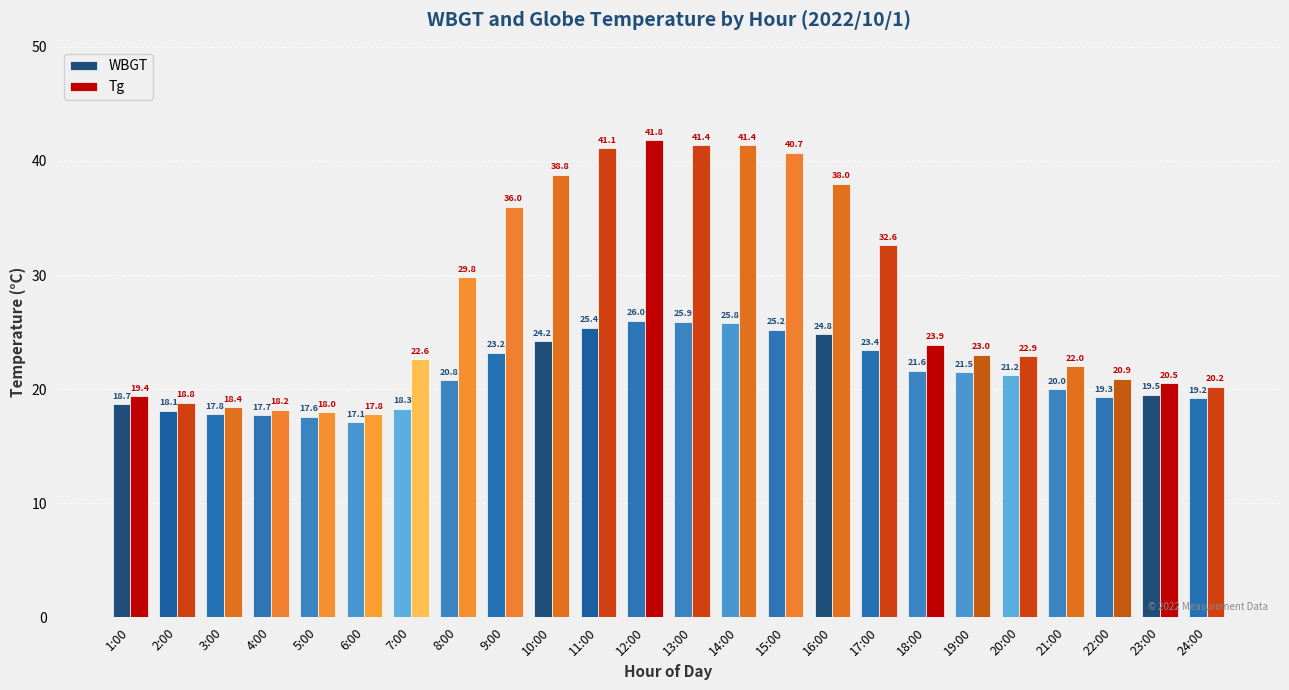

The WBGT series shows 11.3 at 2:00. True or false?

False